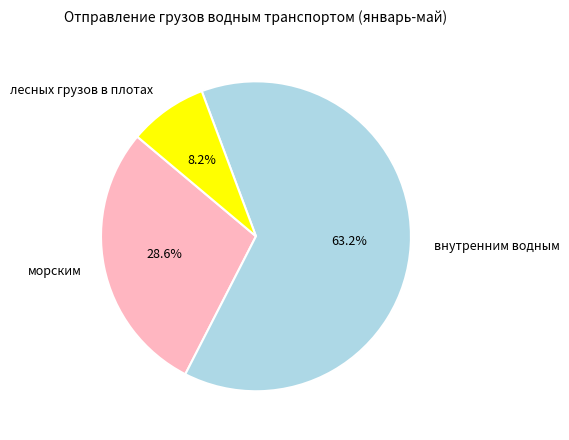

Which slice is the largest?

внутренним водным